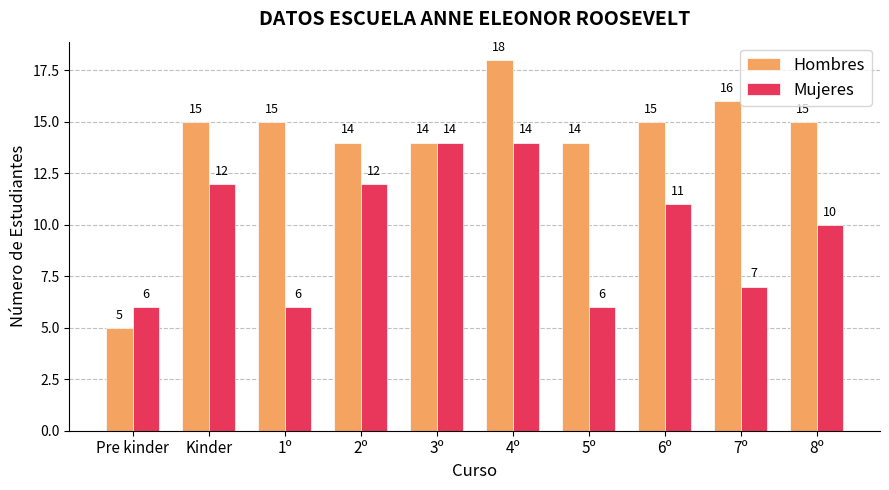

What is the label of the 8th bar from the right?

1º